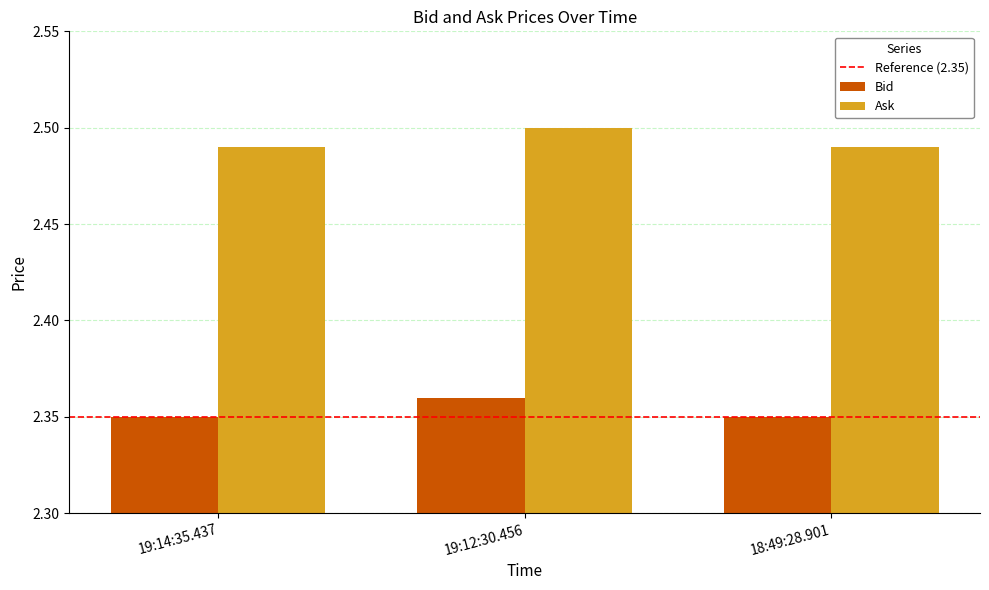

At how many categories does at least one series exceed 2?

3